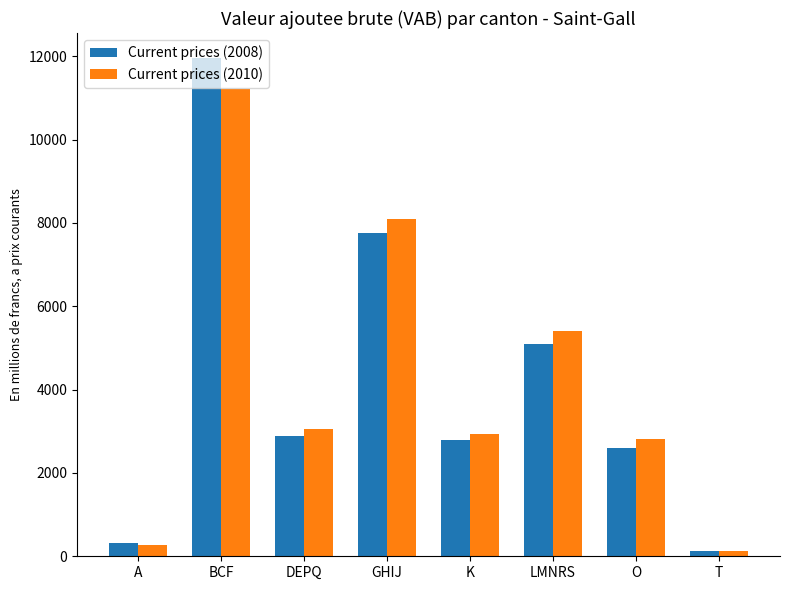

What is the minimum value for Current prices (2008)?

120.8